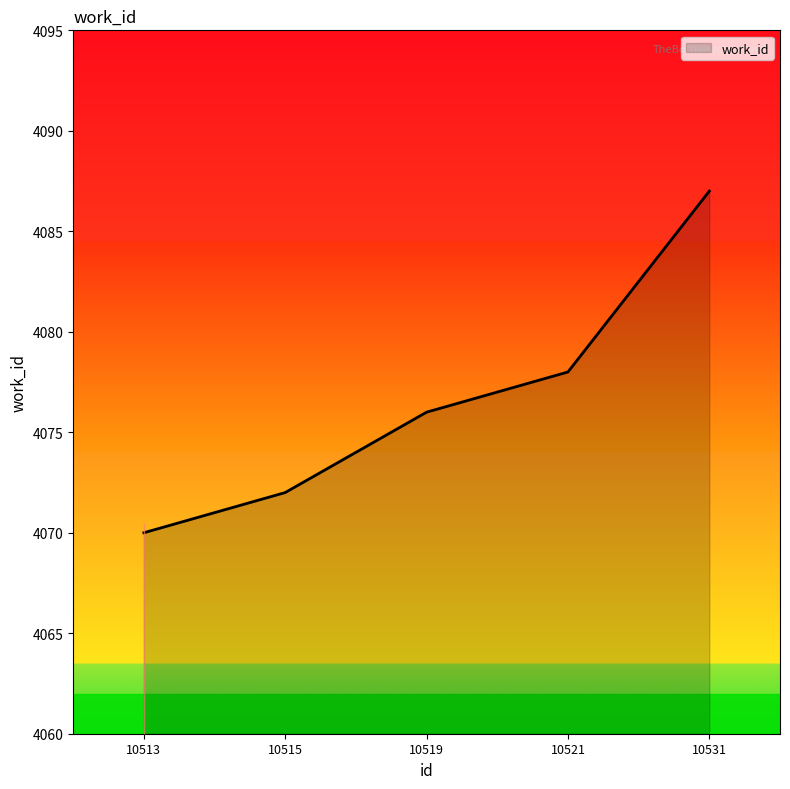

Reading left to right, transcribe all the data shown in this chart.

4070	4072	4076	4078	4087